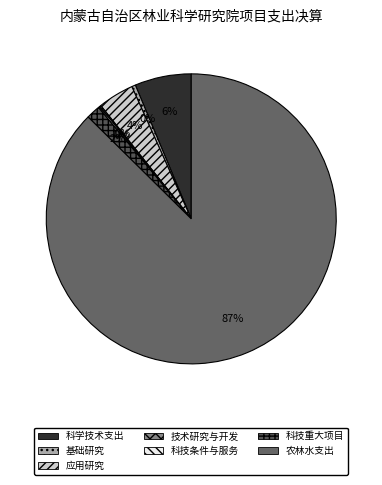

To the nearest percent, what is the average slice percentage?

14%